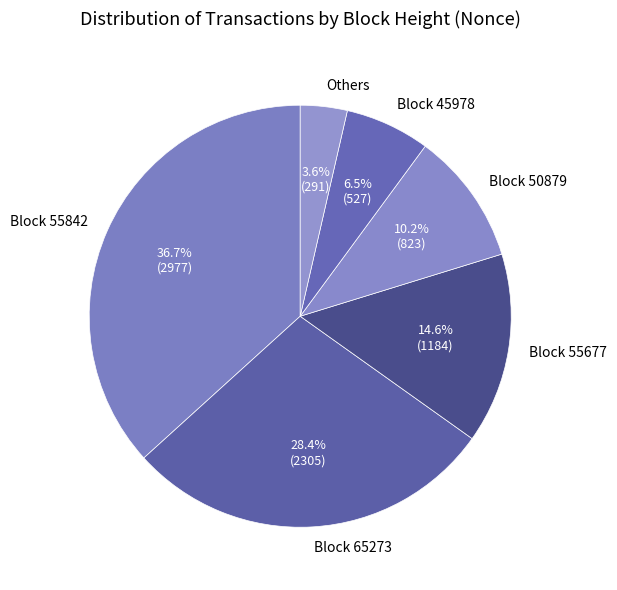

Which has a higher value, Block 65273 or Others?

Block 65273